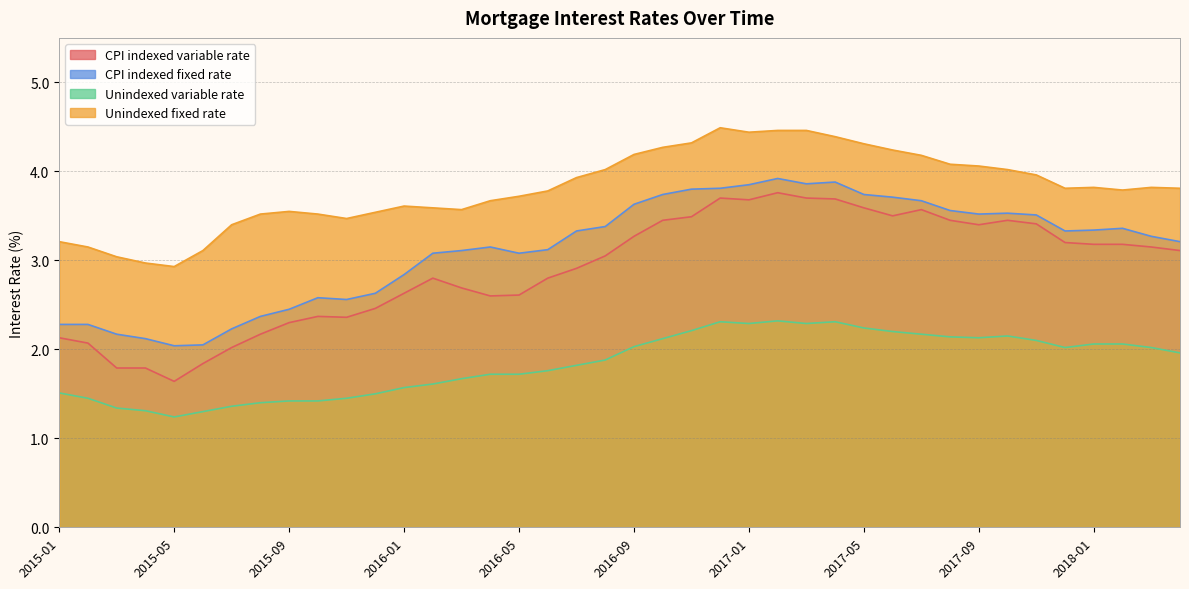

Which series has the largest total across all categories?

Unindexed fixed rate